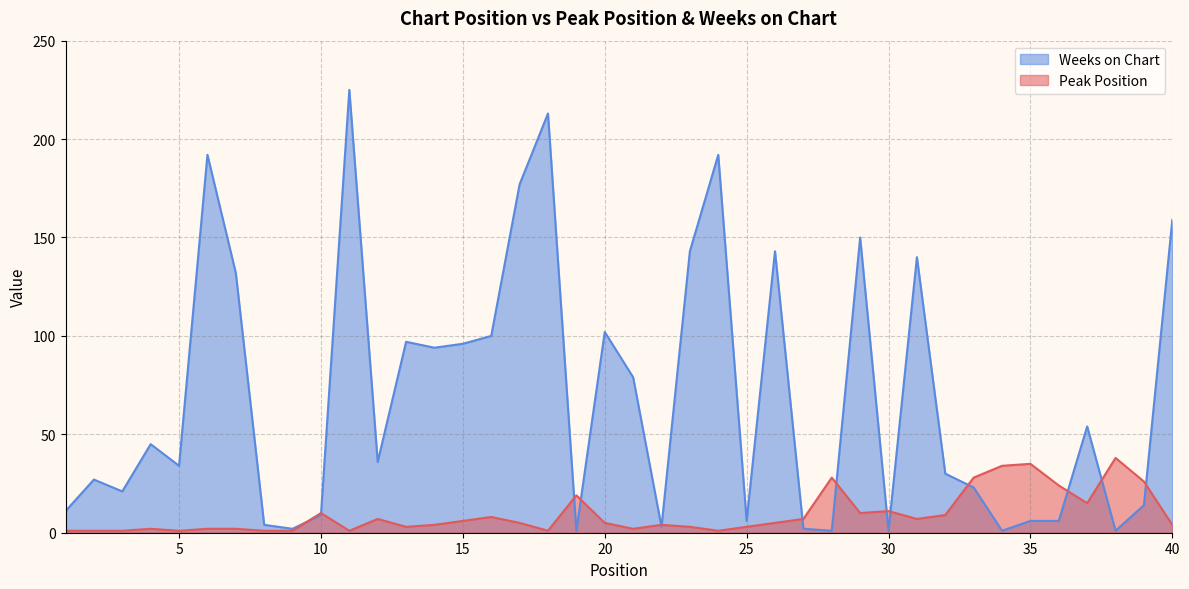

Between which two adjacent categories do Peak Position and Weeks on Chart first intersect?

9 and 10